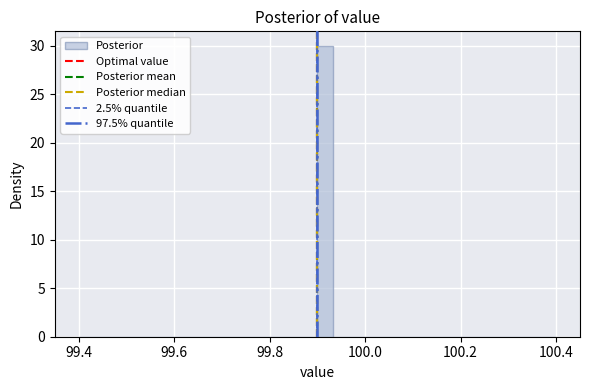

Around what value on the x-axis is the tallest bar? Give the approximate position of its centre, as read against the axis.

99.92